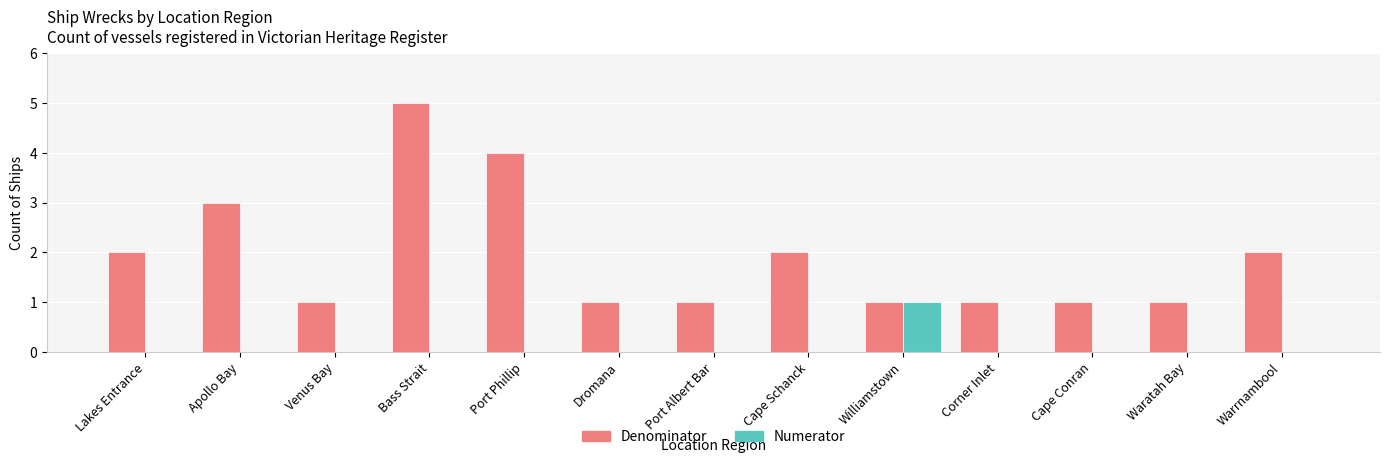

How many data points does each series have?

13